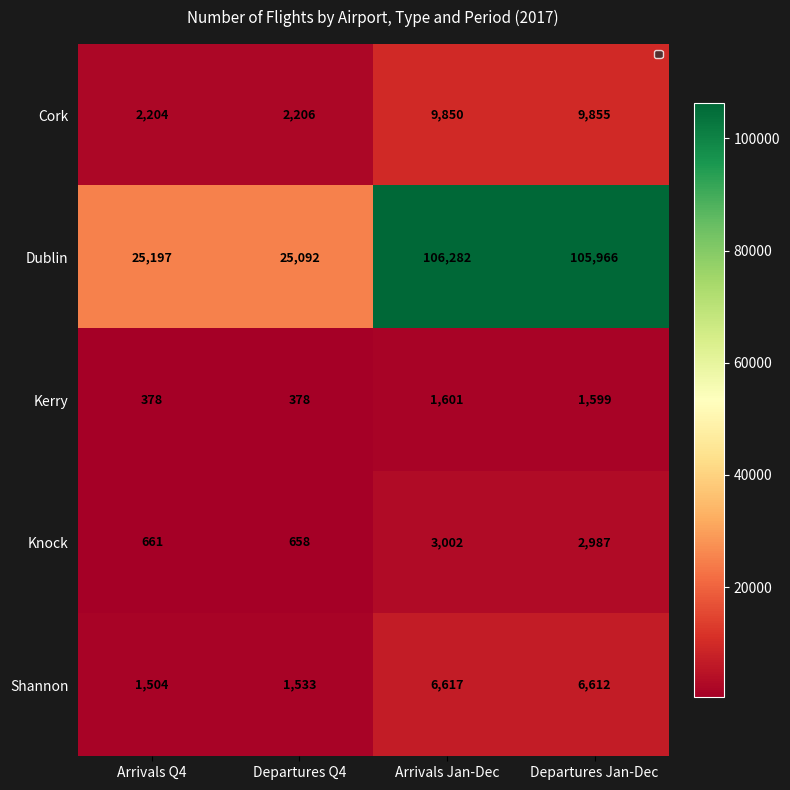

The value of Kerry at Departures Q4 is 182. True or false?

False